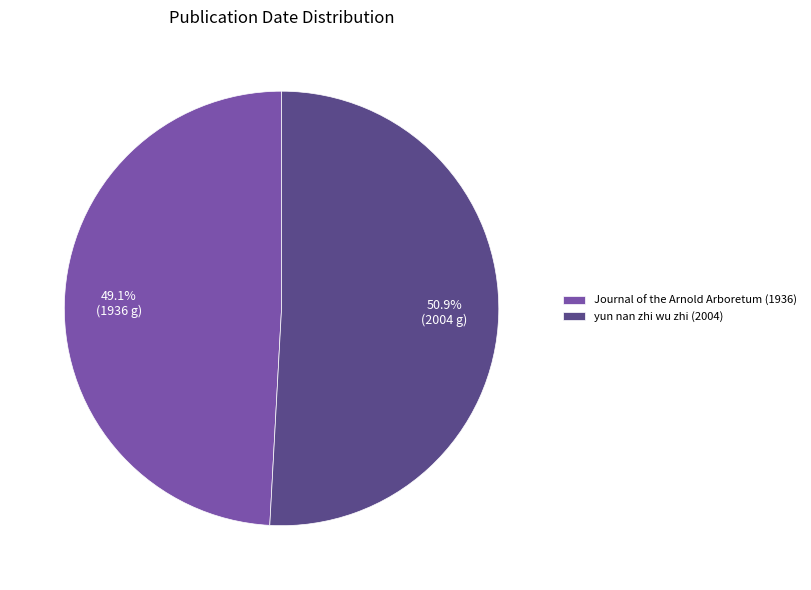

Approximately how many times larger is the value at yun nan zhi wu zhi (2004) compared to Journal of the Arnold Arboretum (1936)?

1.0